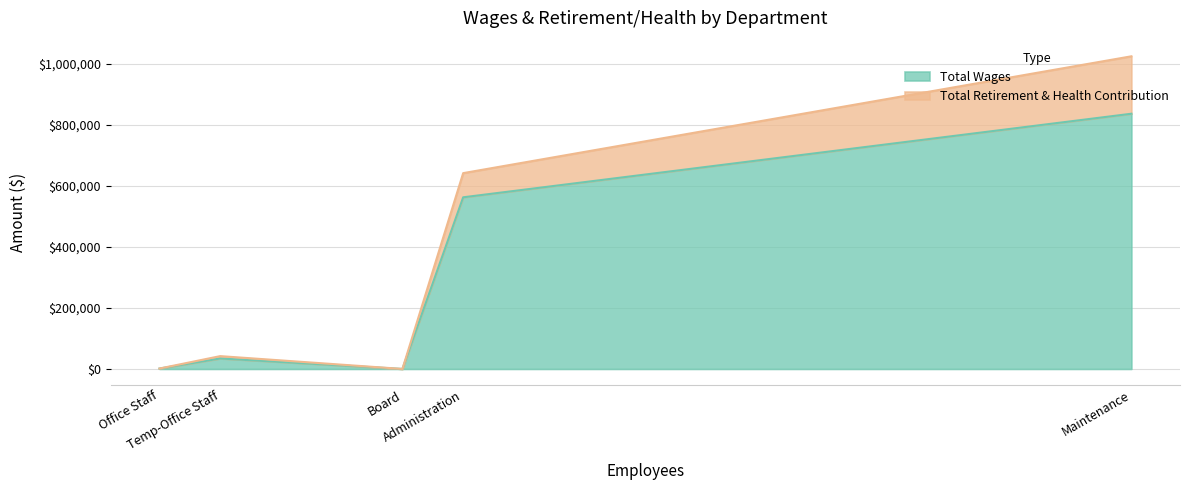

How many categories are shown in the chart?

5